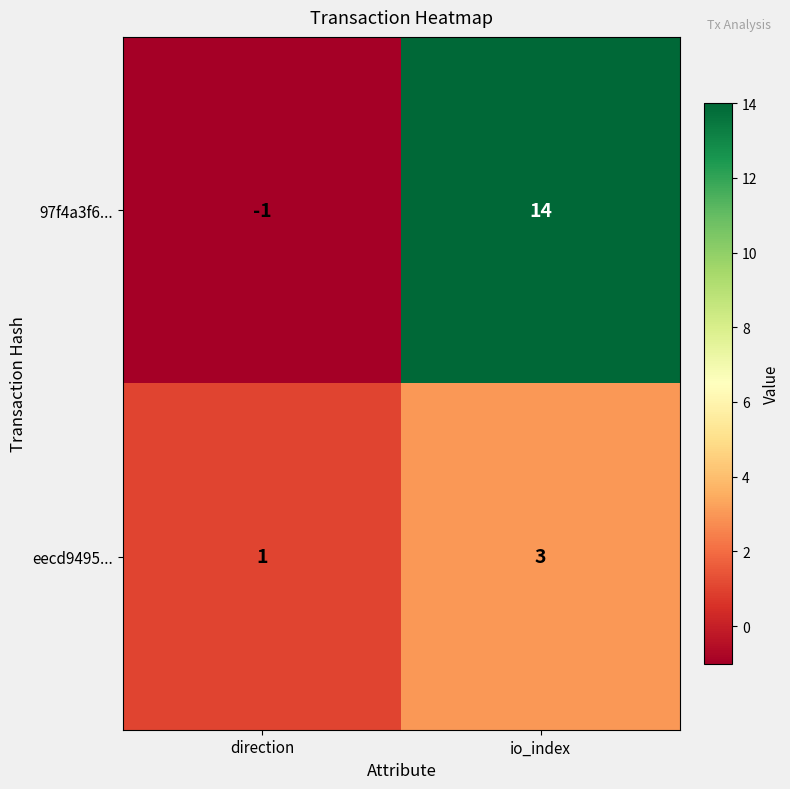

What is the difference between the maximum and minimum values in the 97f4a3f6... series?

15